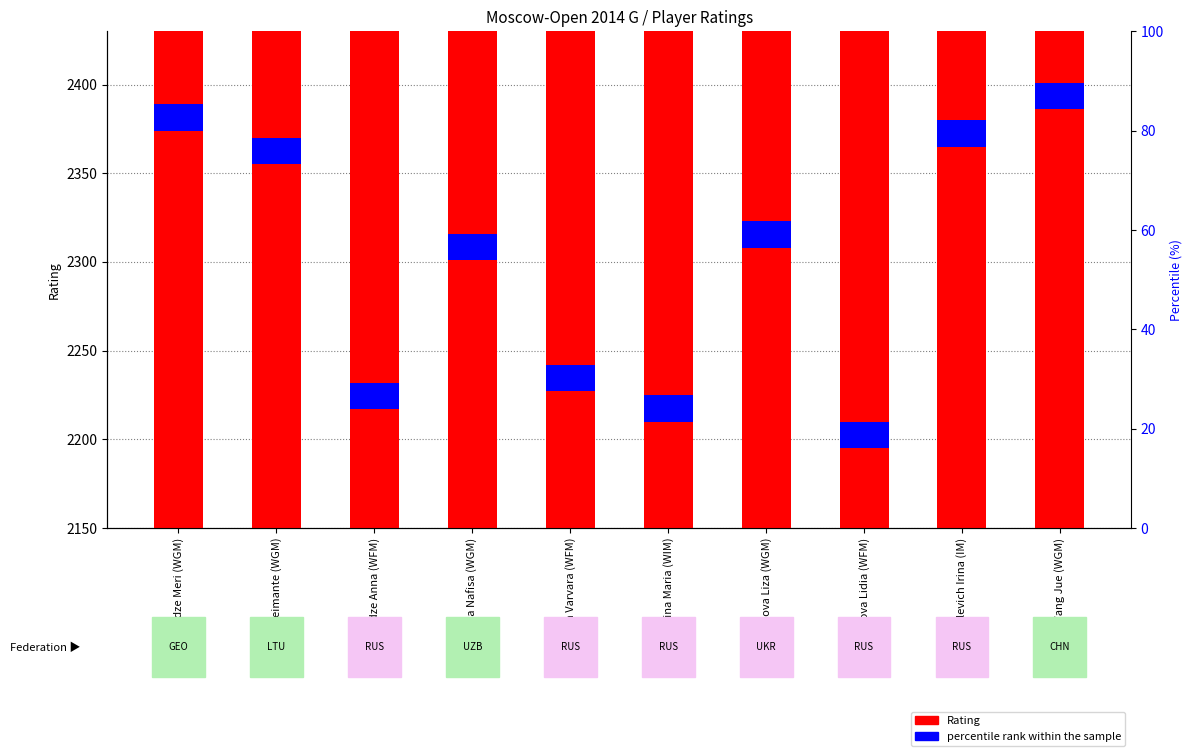

Reading left to right, what are all the values shown in this chart?

Arabidze Meri (WGM)=2374	Daulyte Deimante (WGM)=2355	Gvanceladze Anna (WFM)=2217	Muminova Nafisa (WGM)=2301	Saulina Varvara (WFM)=2227	Severina Maria (WIM)=2210	Soloviova Liza (WGM)=2308	Tomnikova Lidia (WFM)=2195	Vasilevich Irina (IM)=2365	Wang Jue (WGM)=2386